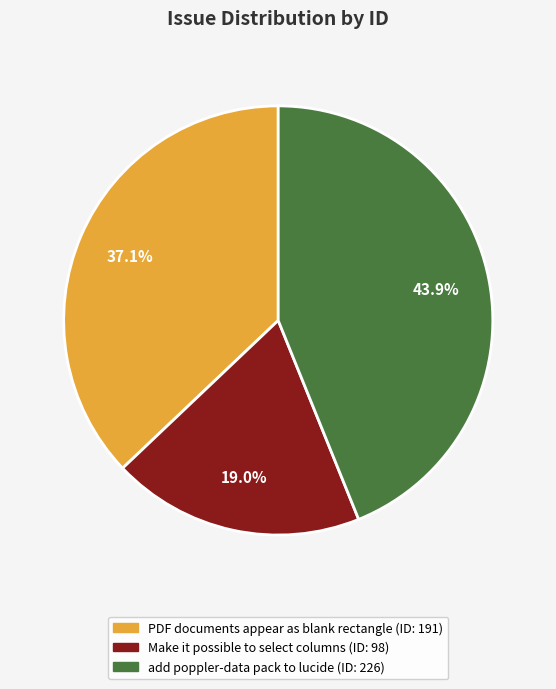

How many segments does this pie chart have?

3